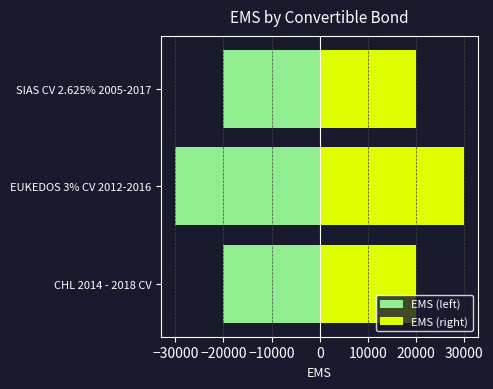

What is the maximum value for EMS (left)?

-20000